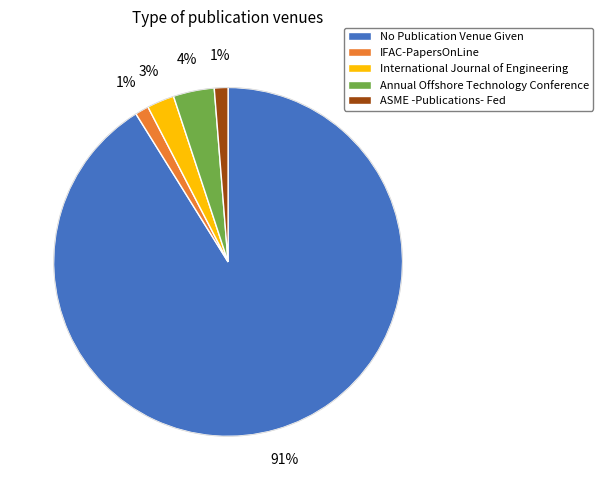

Is the sum of IFAC-PapersOnLine and No Publication Venue Given greater than half?

Yes